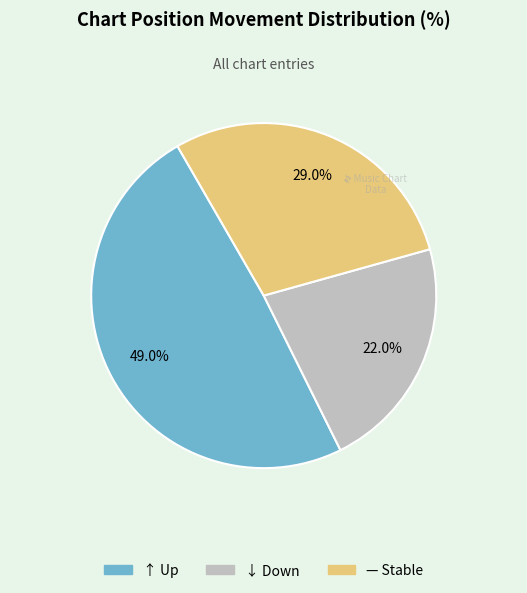

How many slices are in this pie chart?

3